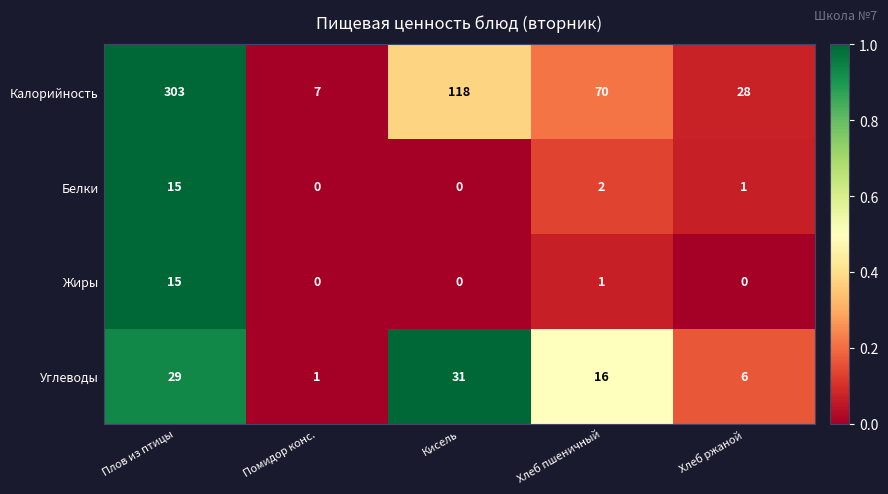

How many values in Белки are above zero?

3